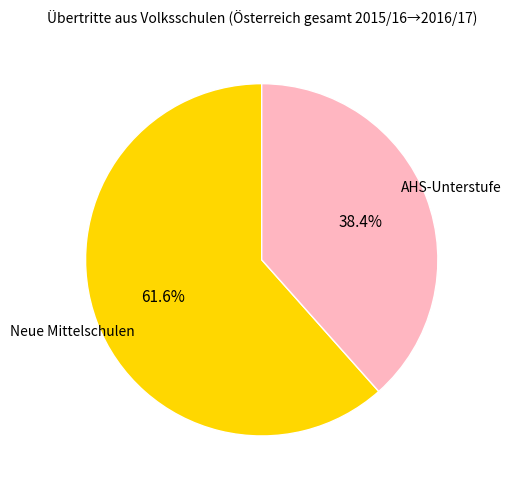

Rank the categories by value from highest to lowest.

Neue Mittelschulen, AHS-Unterstufe